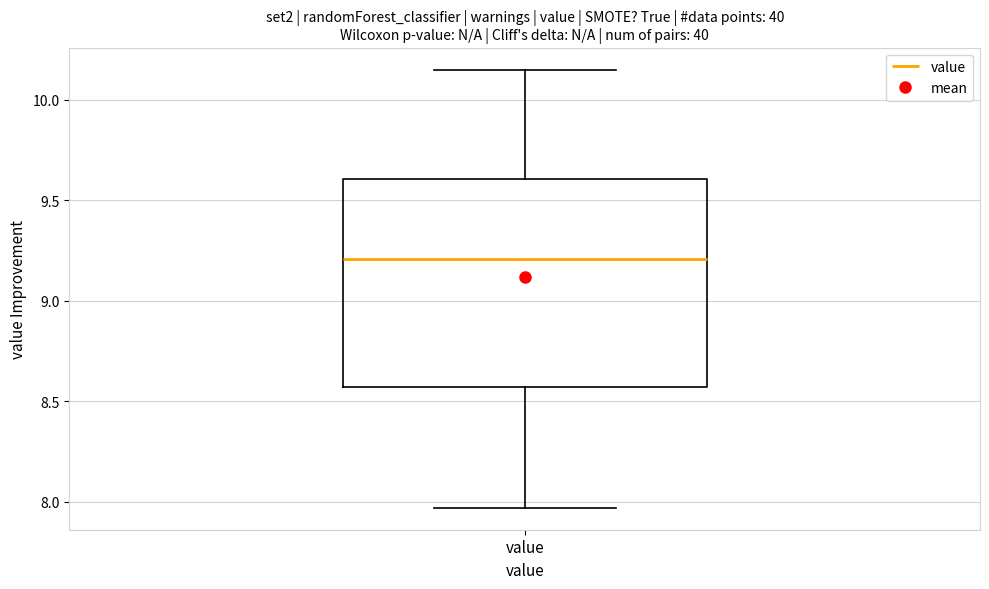

Where does the lower whisker of the box for value end on the y-axis? The values are not printed on the chart, so give them approximately, as read against the axis.

7.95